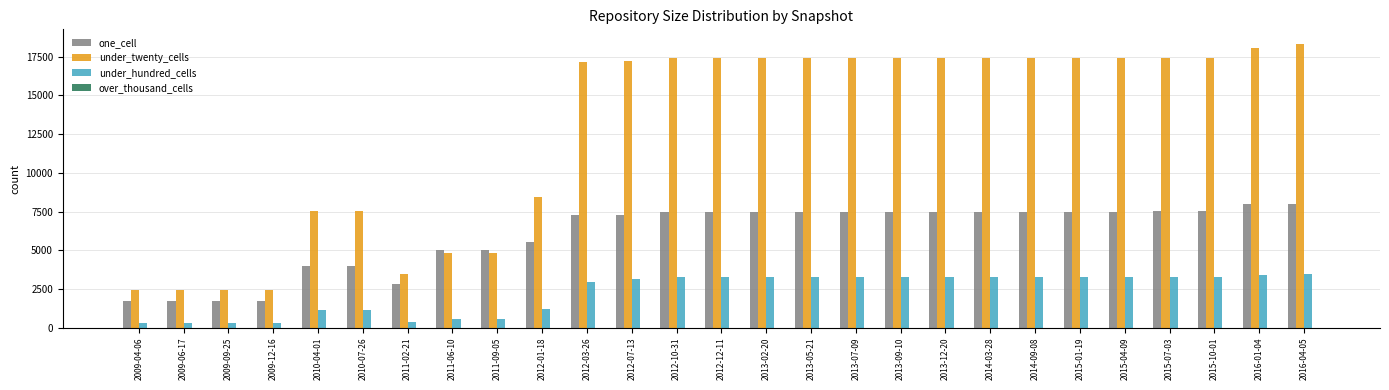

What is the total value across all series at 2012-10-31?

28138